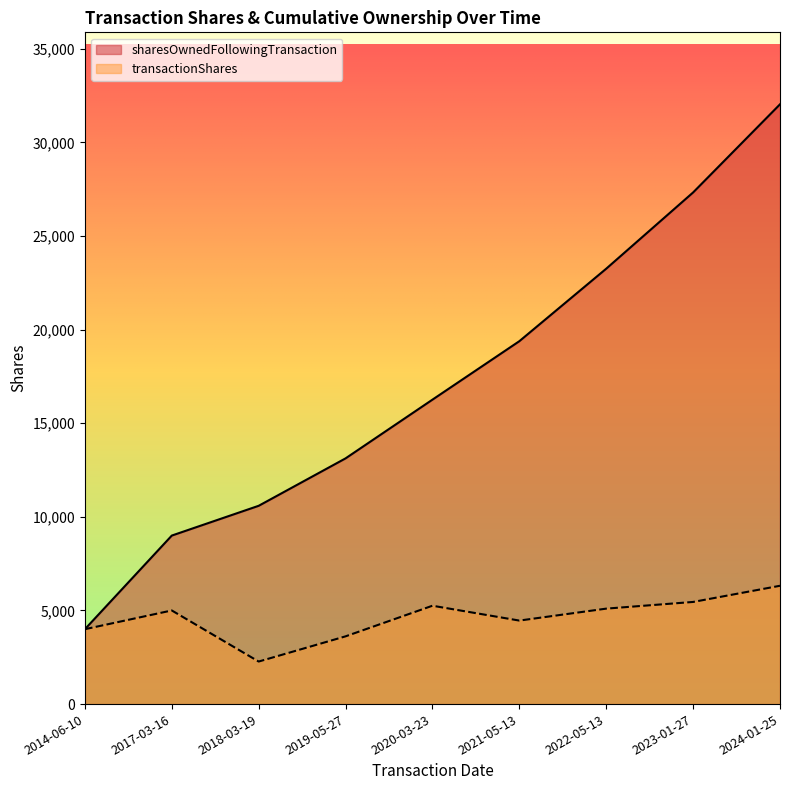

True or false: sharesOwnedFollowingTransaction and transactionShares intersect in this chart.

False